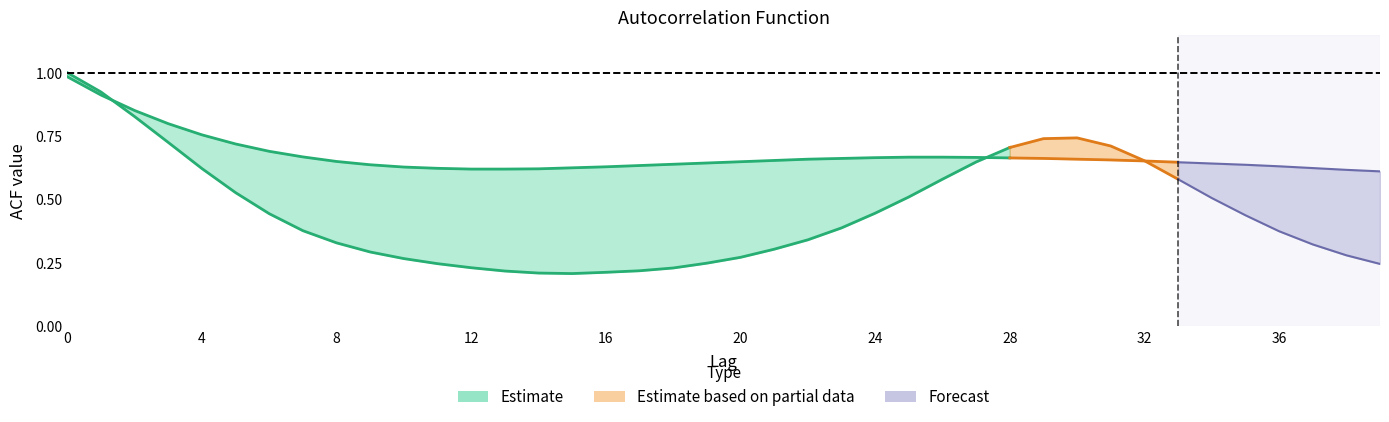

After their last crossing, which series has the higher values: acf_li or acf_shown_smooth?

acf_shown_smooth